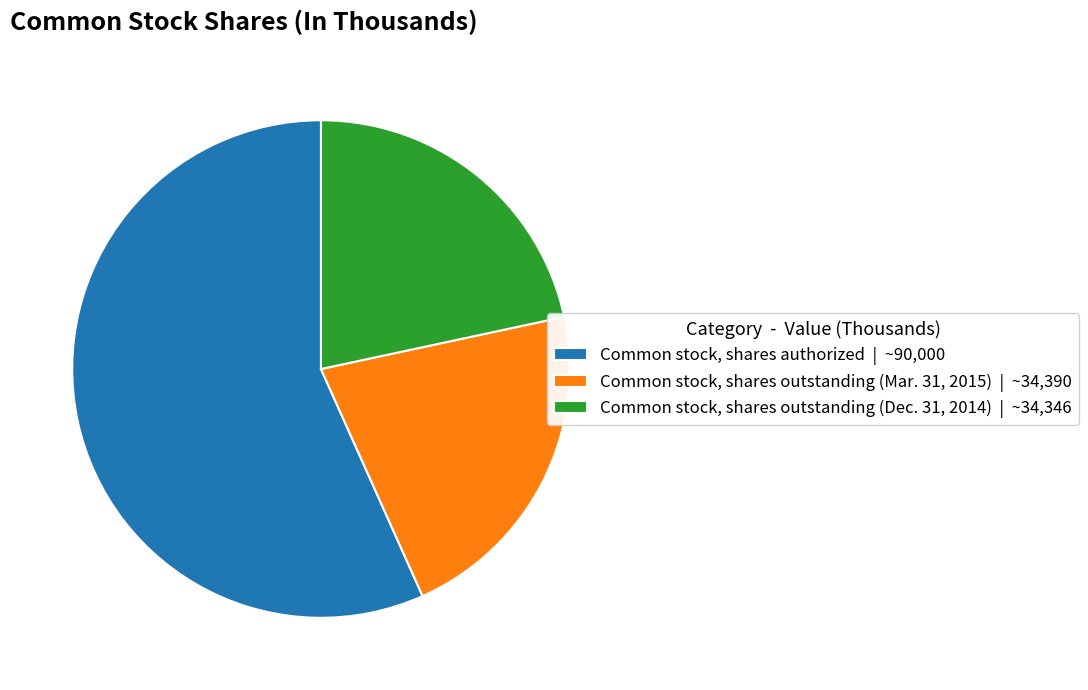

Is the sum of Common stock, shares outstanding (Mar. 31, 2015) | ~34,390 and Common stock, shares authorized | ~90,000 greater than half?

Yes